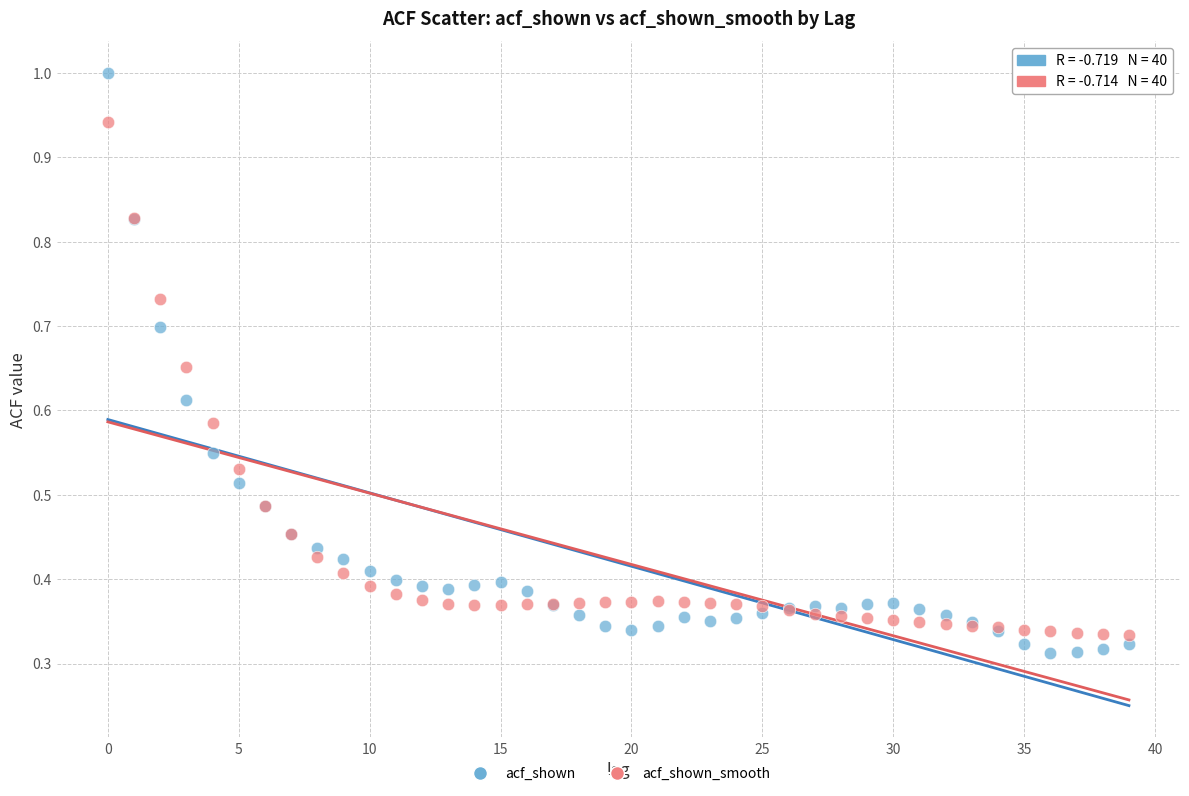

Which series has the widest spread of Y values?

acf_shown